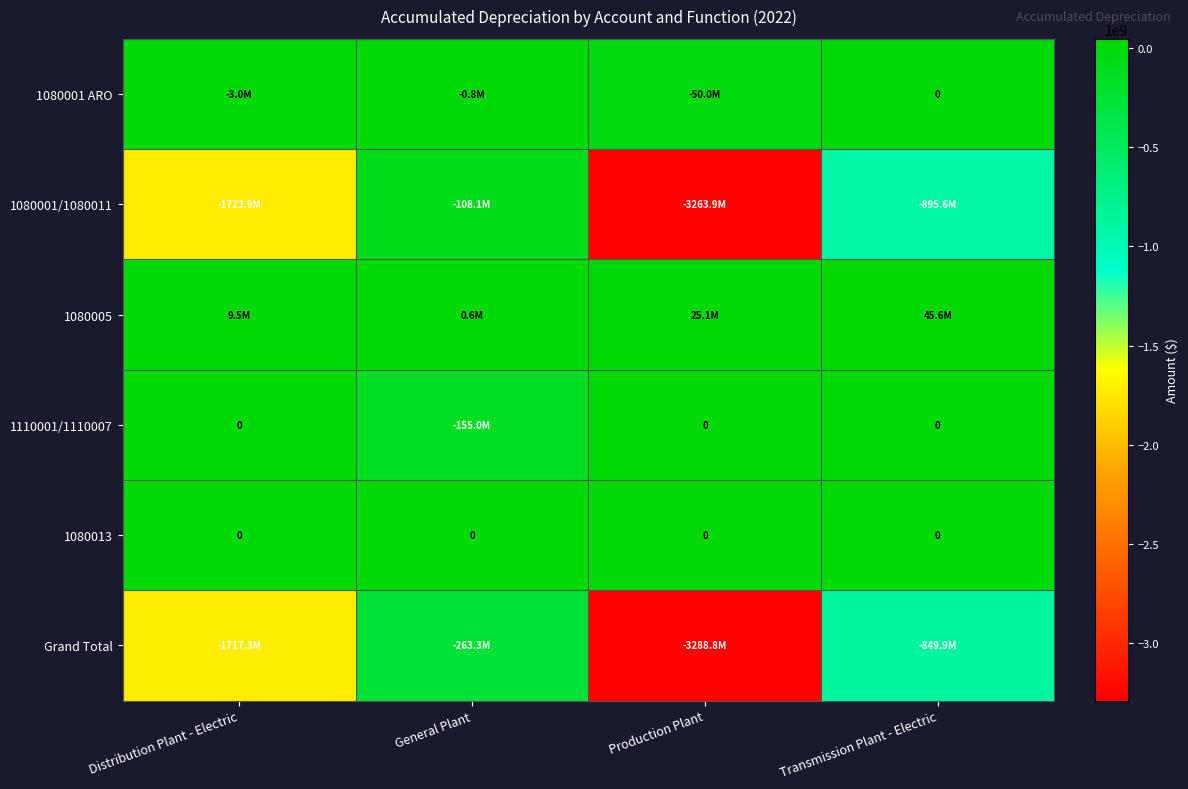

Is it true that Grand Total equals -263301644.4 at General Plant?

True